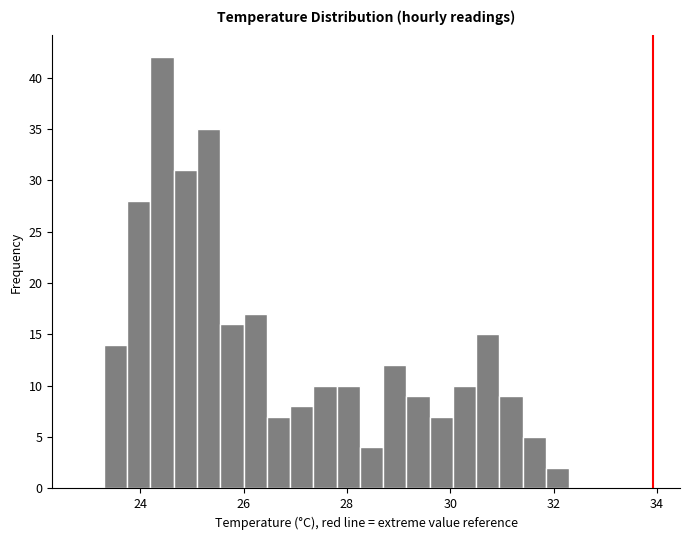

Around what value on the x-axis is the tallest bar? Give the approximate position of its centre, as read against the axis.

24.4